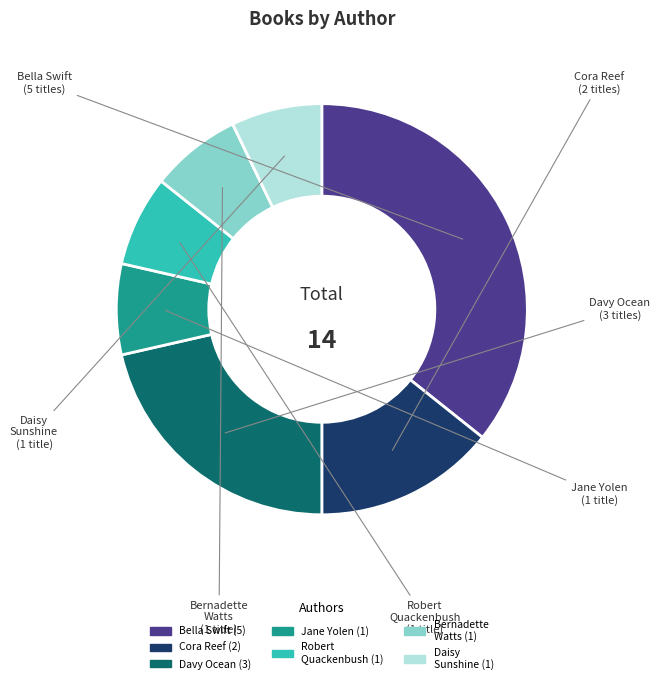

Is there a majority slice in this chart?

No